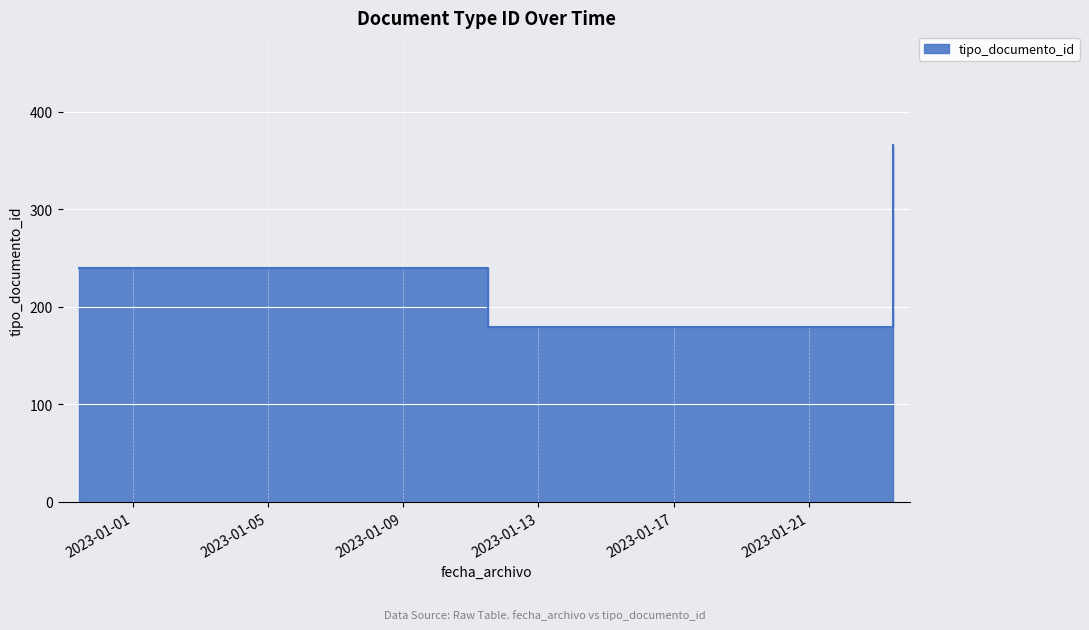

Where does the data first go above 240?

2023-01-23 11:54:08